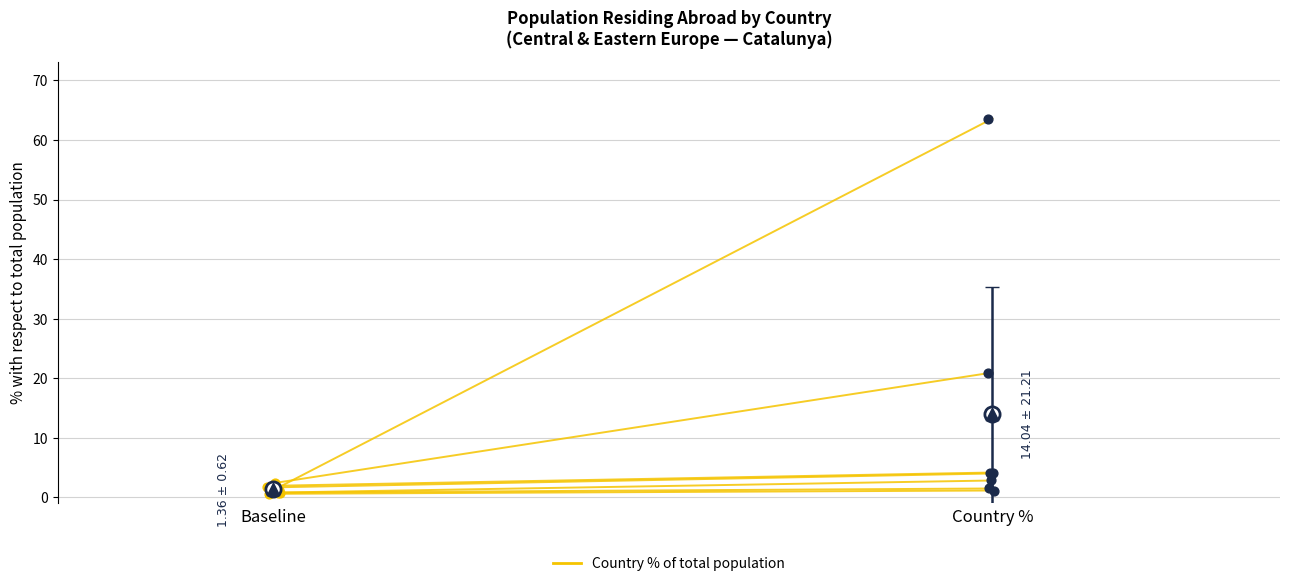

What is the change in value from Ukraine to Bosnia and Herzegovina?

-1.7